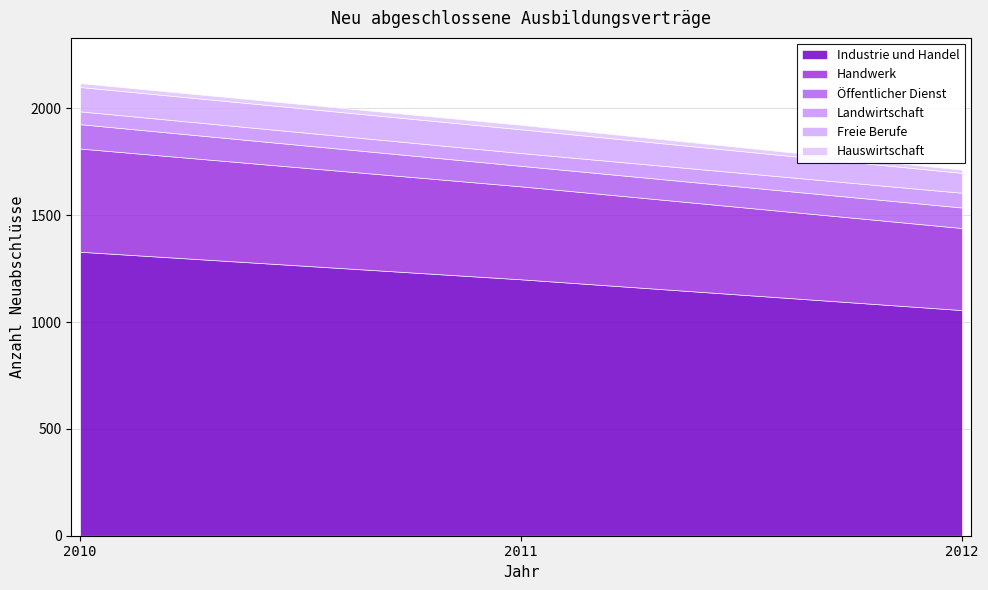

How many values in the Freie Berufe series exceed 111?

1